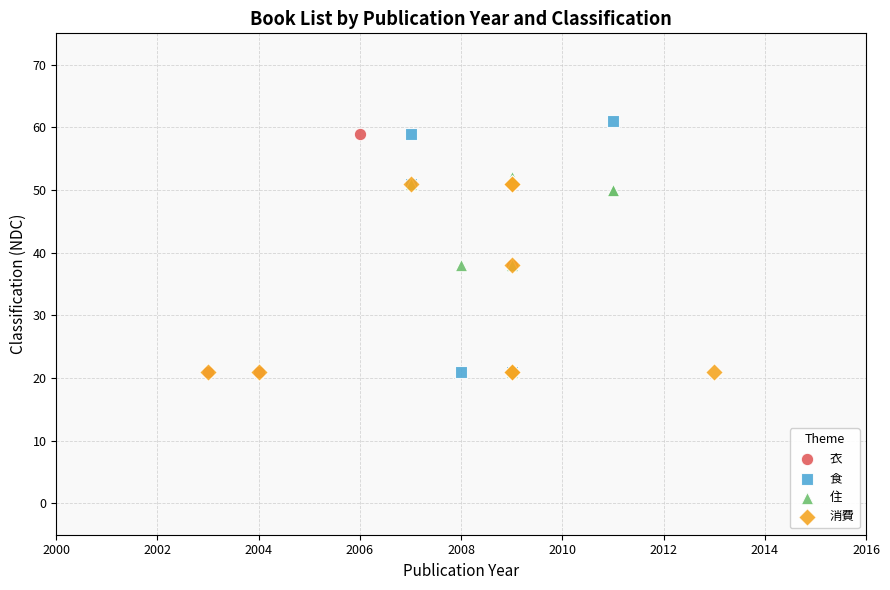

Which series has the widest spread of Y values?

食